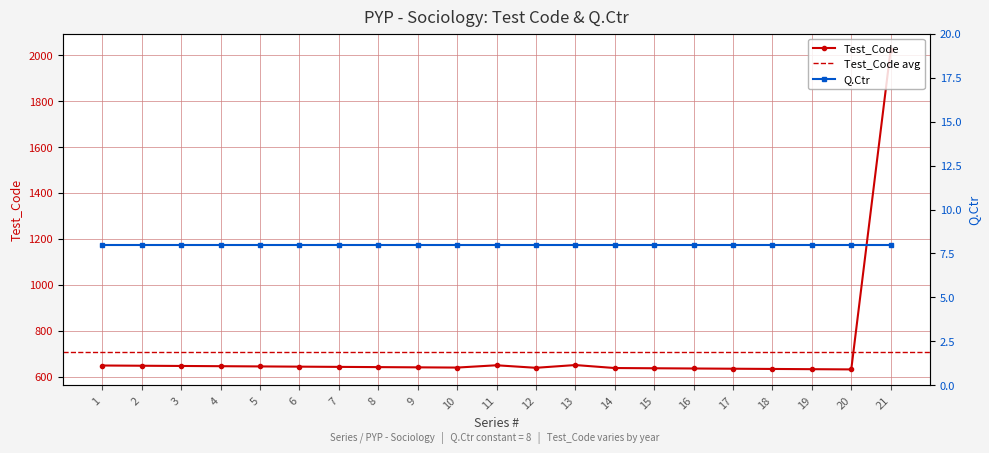

What is the minimum value shown in the chart?

632